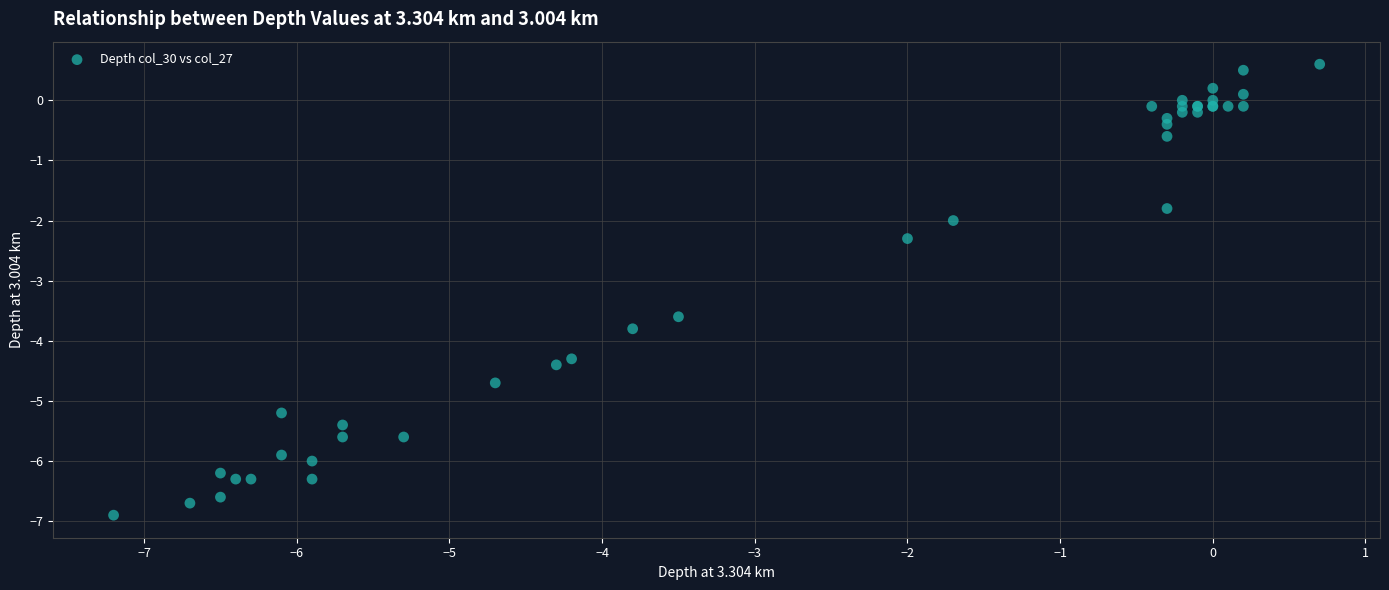

What Y value in the scatter plot is closest to -3?

-3.6